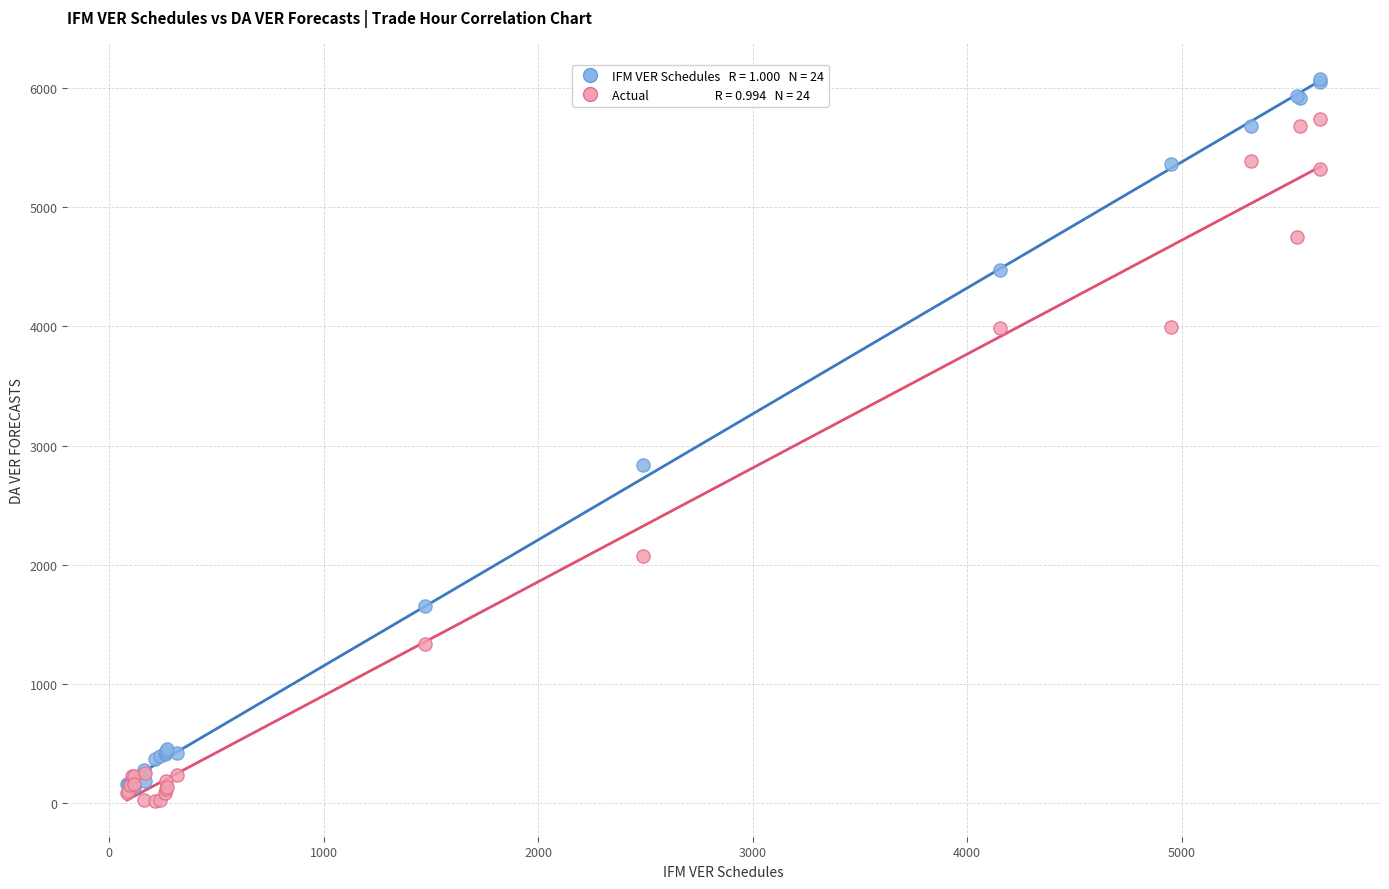

Across all series, what Y value is closest to 3050?

2834.4